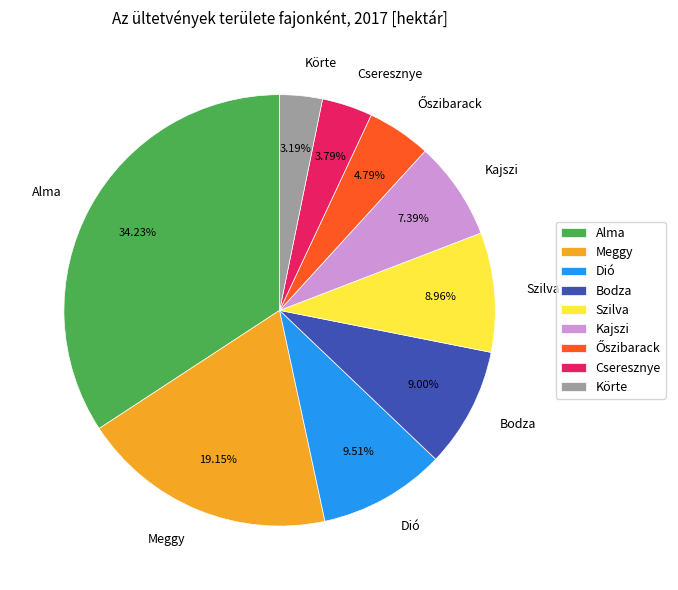

What is the largest slice in the pie chart?

Alma